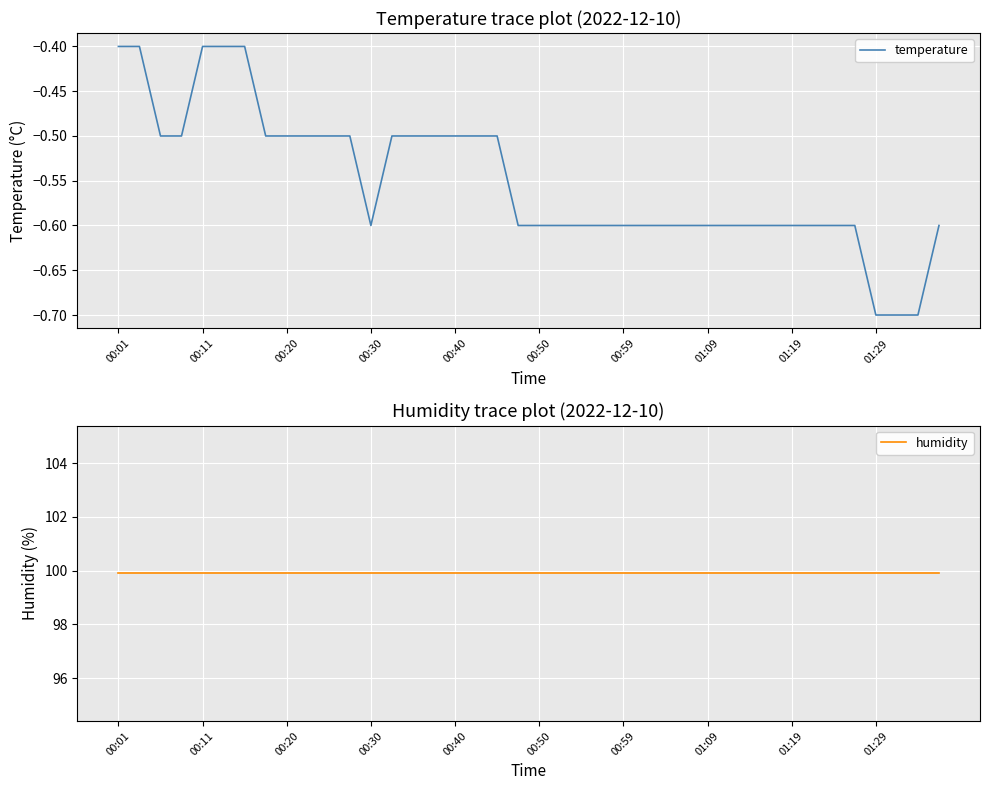

What is the lowest value of the temperature series?

-0.7